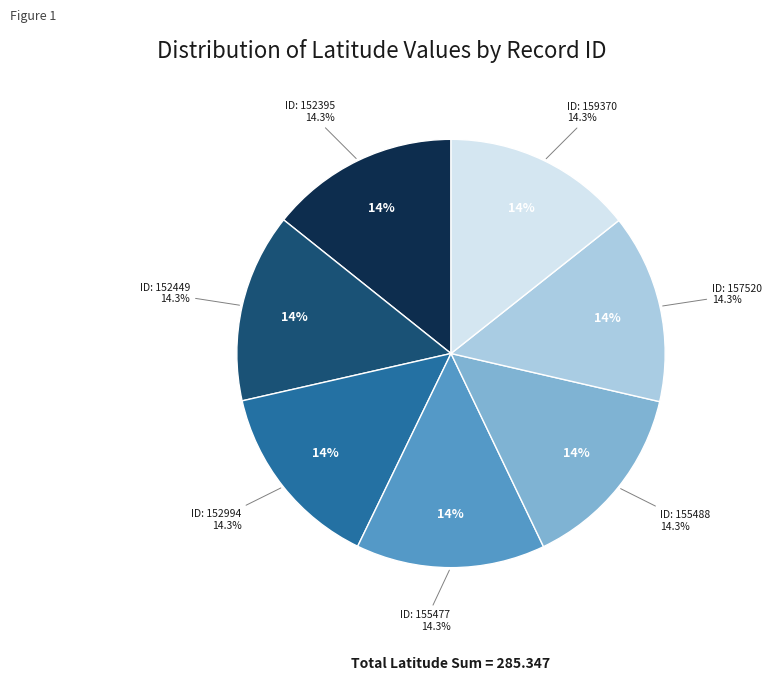

To the nearest percent, what percentage of the pie is 155488?

14%